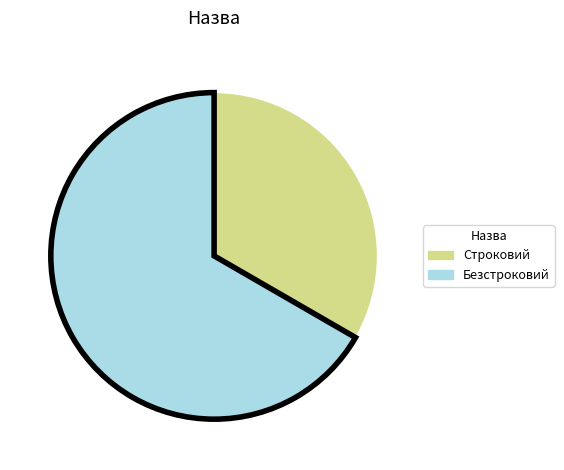

Which has a higher value, Строковий or Безстроковий?

Безстроковий